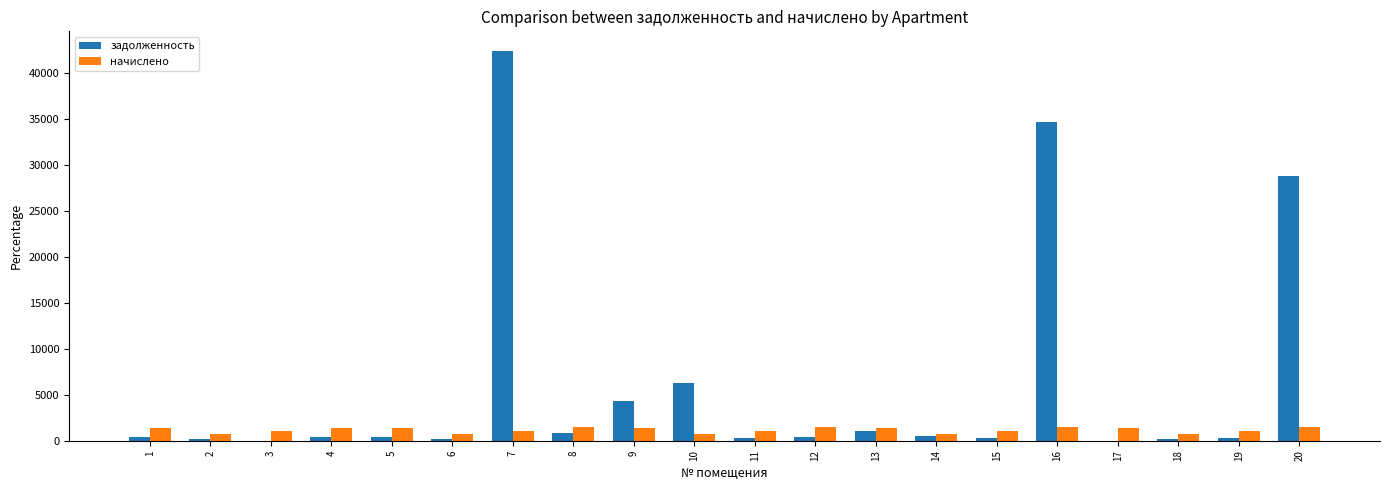

At which label does задолженность reach its peak?

7